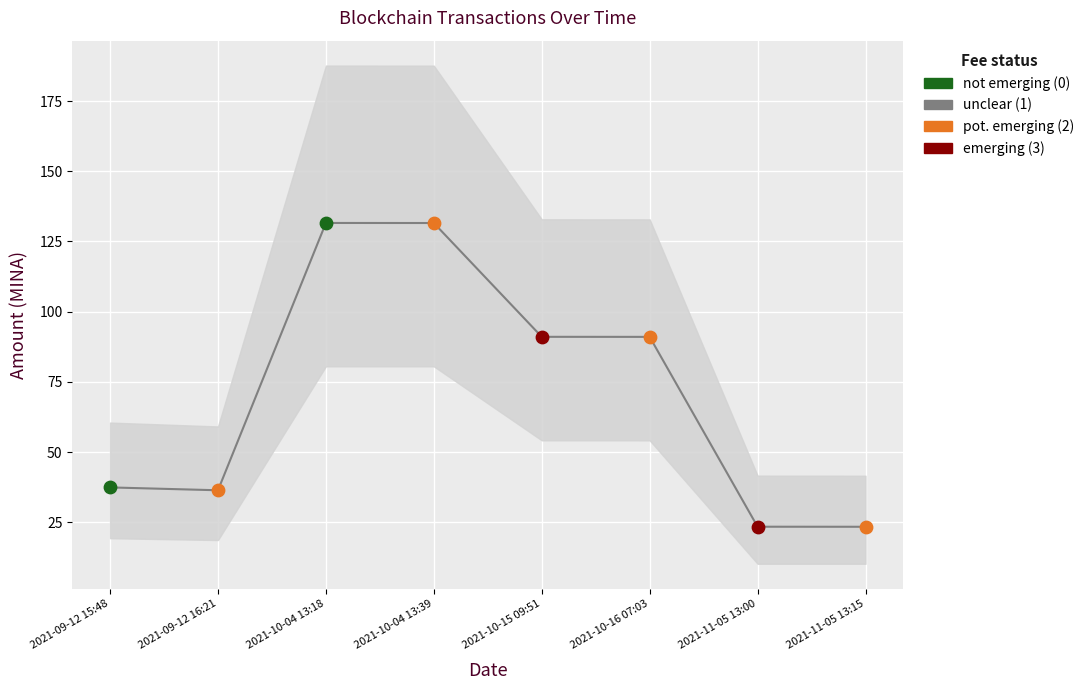

Approximately how many times larger is the value at 2021-10-15 09:51 compared to 2021-09-12 15:48?

2.4